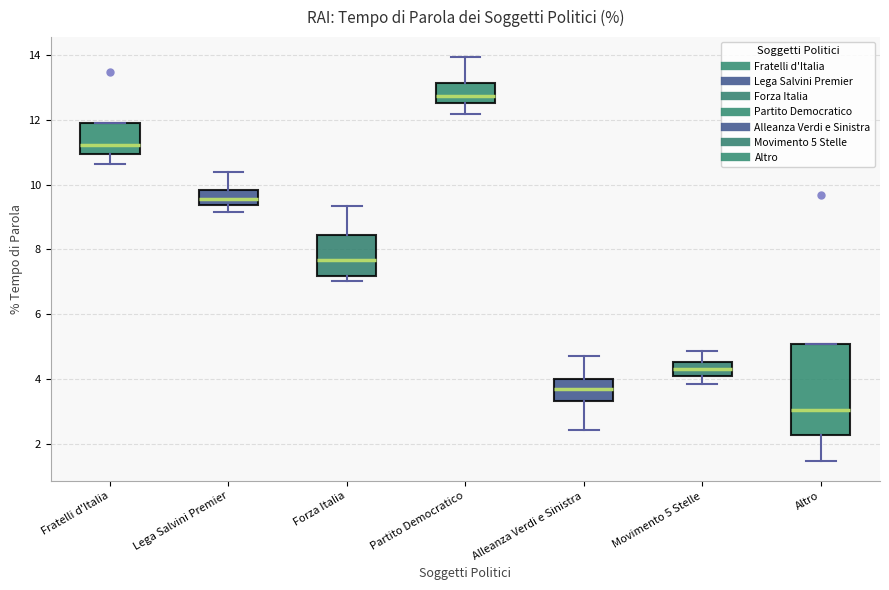

Reading left to right, transcribe this box plot: for each box, give where its median line is, the range the box spans, and where its two whiskers end, as read against the y-axis. The values are not printed on the chart, so give them approximately, as read against the axis.

Fratelli d'Italia: median 11.2, box 11.0 to 11.8, whiskers 10.6 to 11.8
Lega Salvini Premier: median 9.6, box 9.4 to 9.8, whiskers 9.2 to 10.4
Forza Italia: median 7.6, box 7.2 to 8.4, whiskers 7.0 to 9.4
Partito Democratico: median 12.8, box 12.4 to 13.2, whiskers 12.2 to 14.0
Alleanza Verdi e Sinistra: median 3.8, box 3.4 to 4.0, whiskers 2.4 to 4.8
Movimento 5 Stelle: median 4.4, box 4.2 to 4.6, whiskers 3.8 to 4.8
Altro: median 3.0, box 2.2 to 5.0, whiskers 1.4 to 5.0